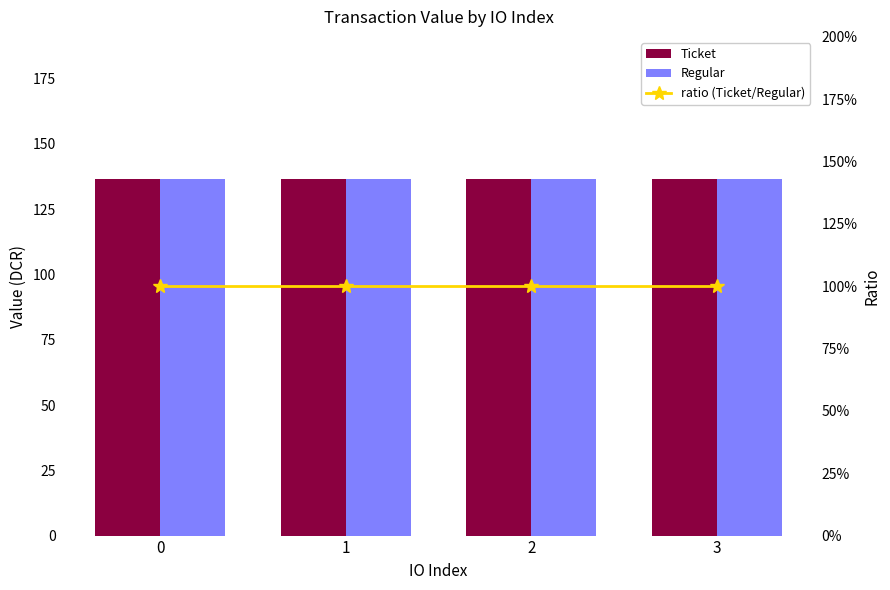

The Ticket series shows 136.4 at 2. True or false?

True